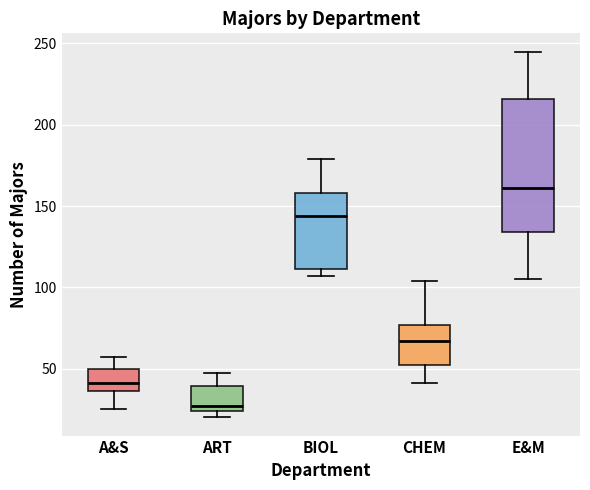

Reading left to right, read every box against the y-axis: the position of its median line, the range the box covers, and the ends of its whiskers. The values are not printed on the chart, so give them approximately, as read against the axis.

A&S: median 40, box 35 to 50, whiskers 25 to 55
ART: median 25 (just above the box's lower edge), box 25 to 40, whiskers 20 to 45
BIOL: median 145, box 110 to 160, whiskers 105 to 180
CHEM: median 65, box 50 to 75, whiskers 40 to 105
E&M: median 160, box 135 to 215, whiskers 105 to 245